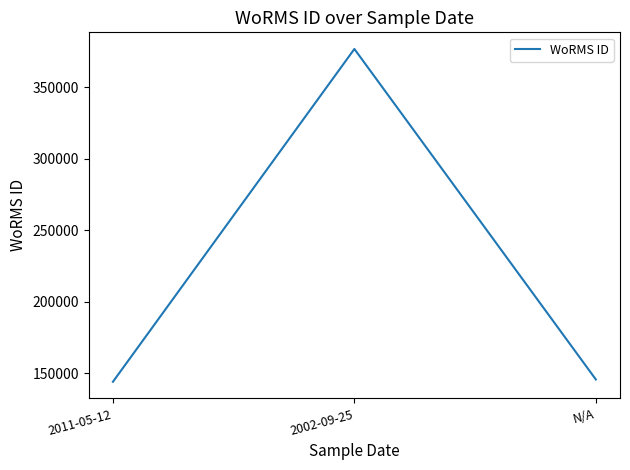

What is the smallest value displayed?

144187